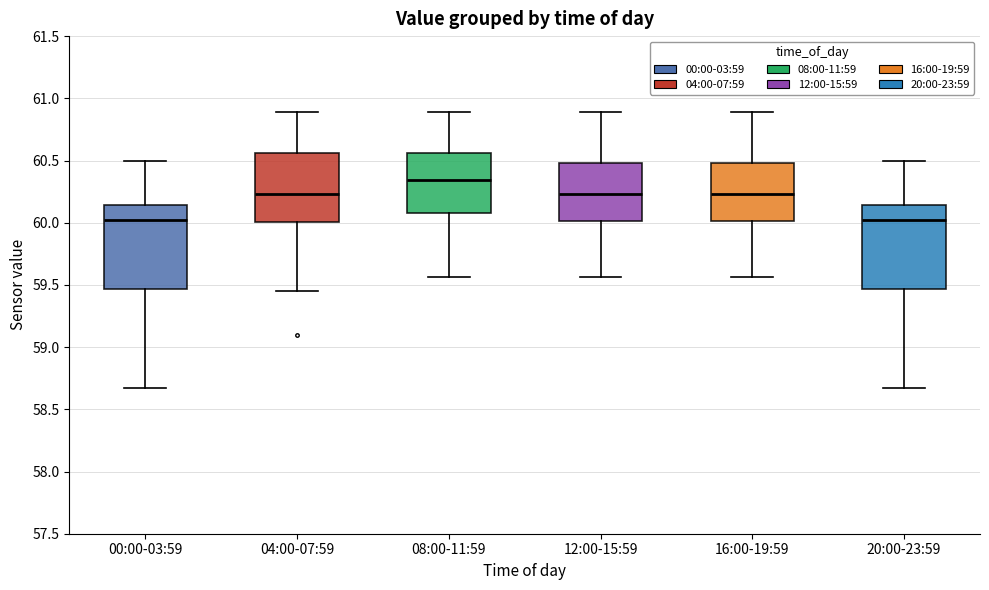

Where does the upper whisker of the box for 04:00-07:59 end on the y-axis? The values are not printed on the chart, so give them approximately, as read against the axis.

60.90